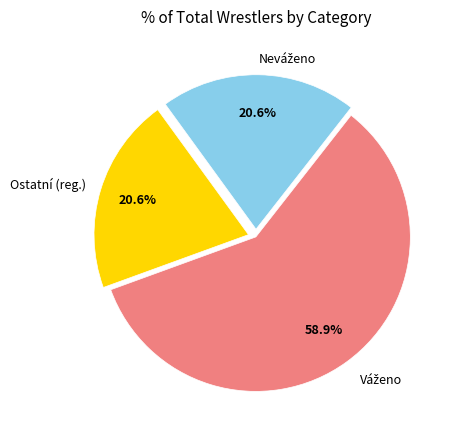

Is there any slice that represents more than half of the pie?

Yes